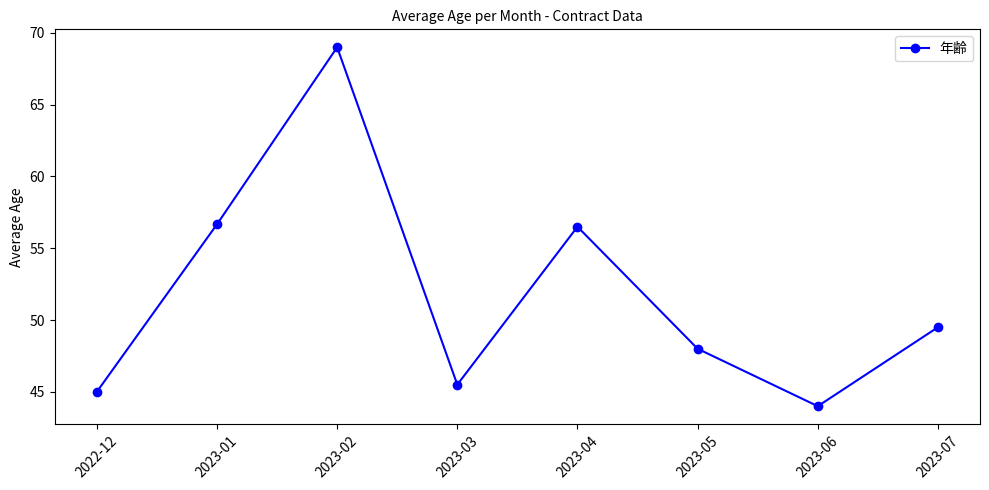

At which category does the chart reach its minimum across all series?

2023-06